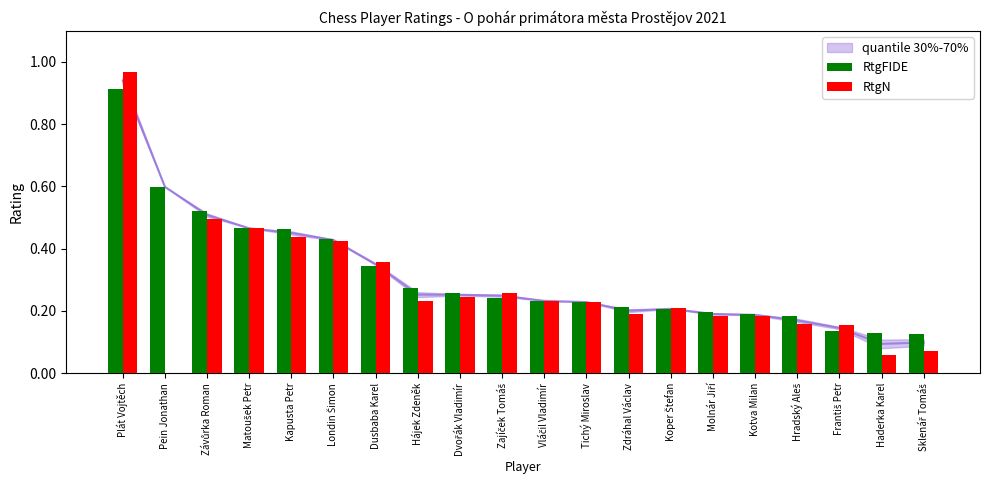

What is the difference between the maximum and minimum values in the RtgFIDE series?

0.8